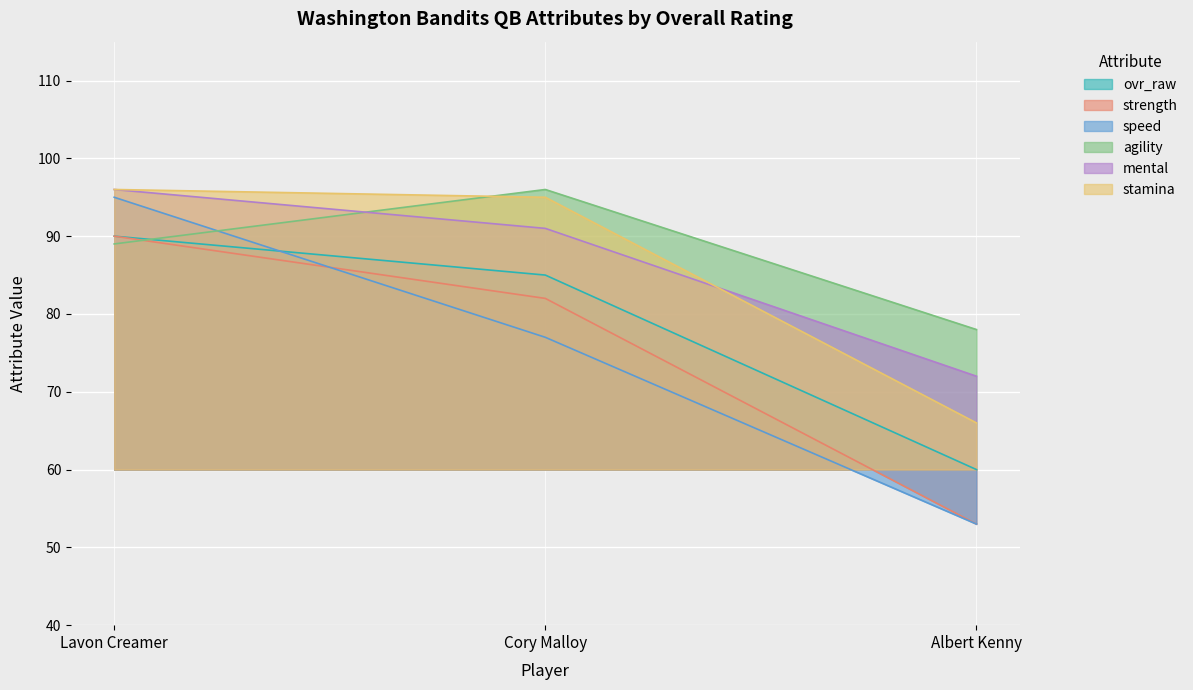

Which series has the largest total across all categories?

agility